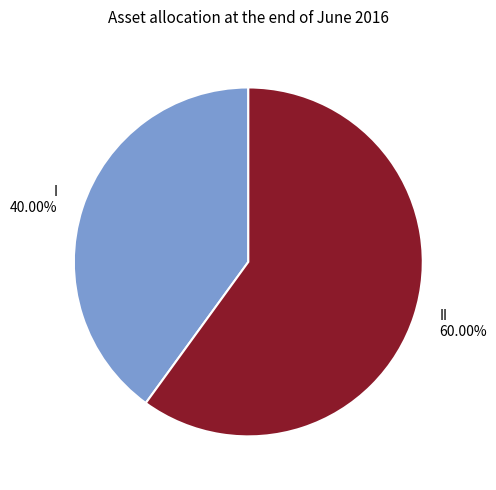

Rank the categories by value from highest to lowest.

II, I